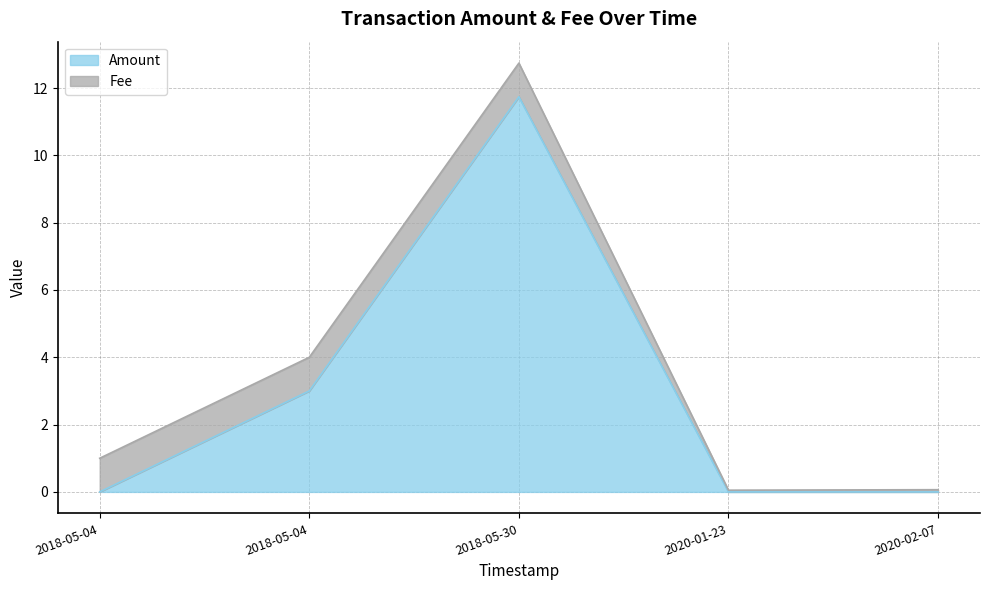

What is the change in value from 2018-05-04 to 2020-02-07?

-3.0